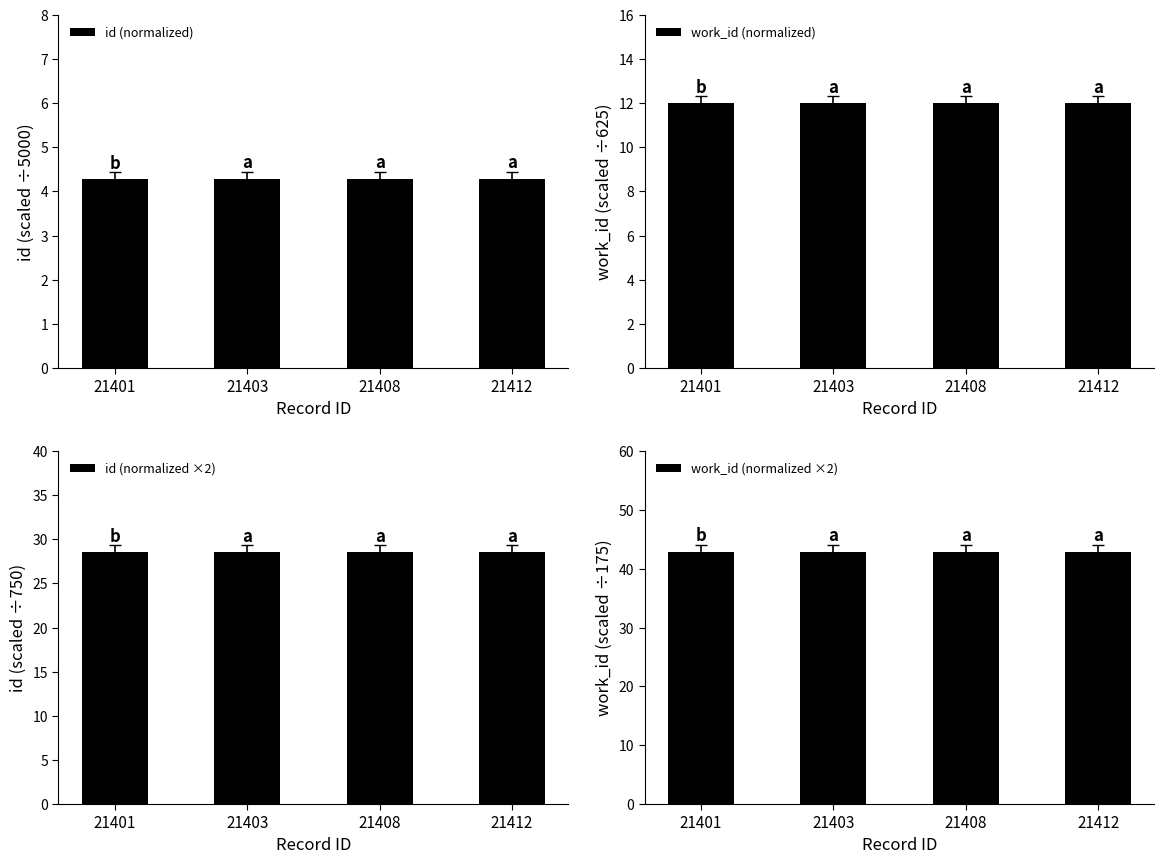

What is the sum of the work_id (normalized) values at 21403 and 21408?

24.0